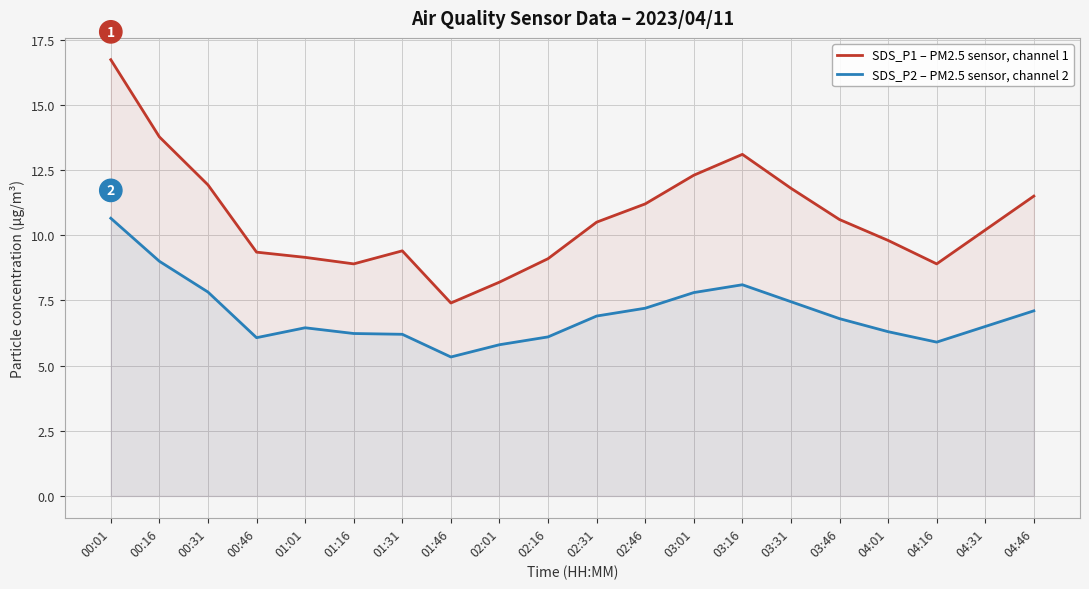

What is the approximate value of SDS_P1 – PM2.5 sensor, channel 1 at 04:46?

11.5